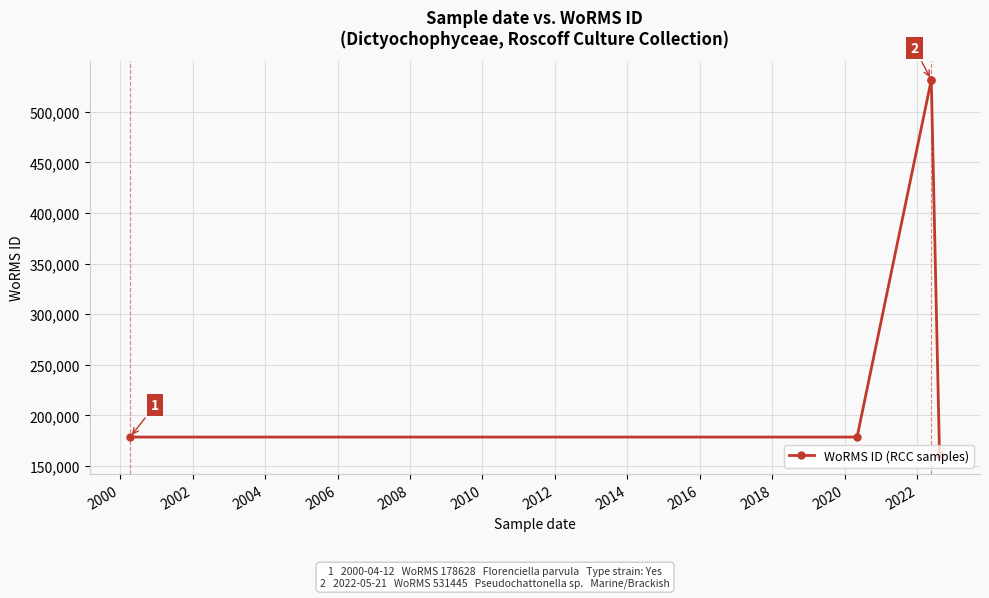

What is the value of the 5th point from the left?

160599